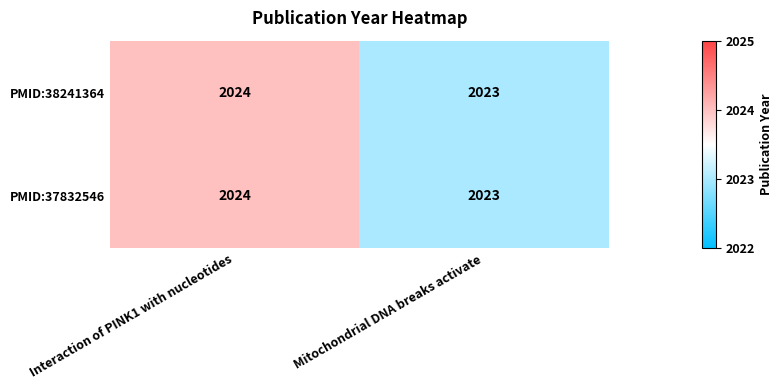

At which category is the sum across all series the highest?

Interaction of PINK1 with nucleotides